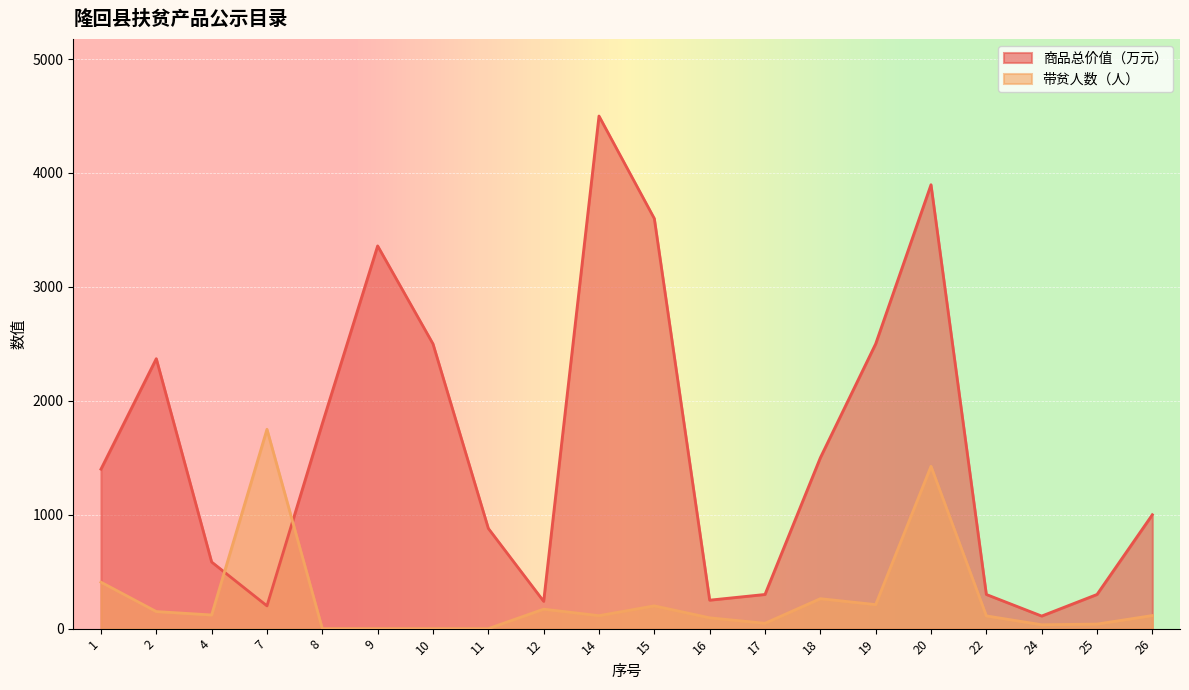

At which label does 商品总价值（万元） reach its peak?

14